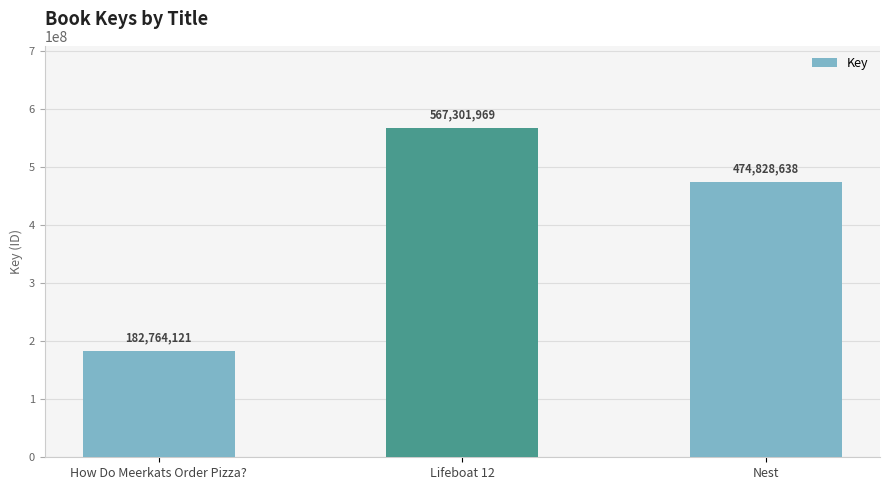

Rank the categories by value from highest to lowest.

Lifeboat 12, Nest, How Do Meerkats Order Pizza?